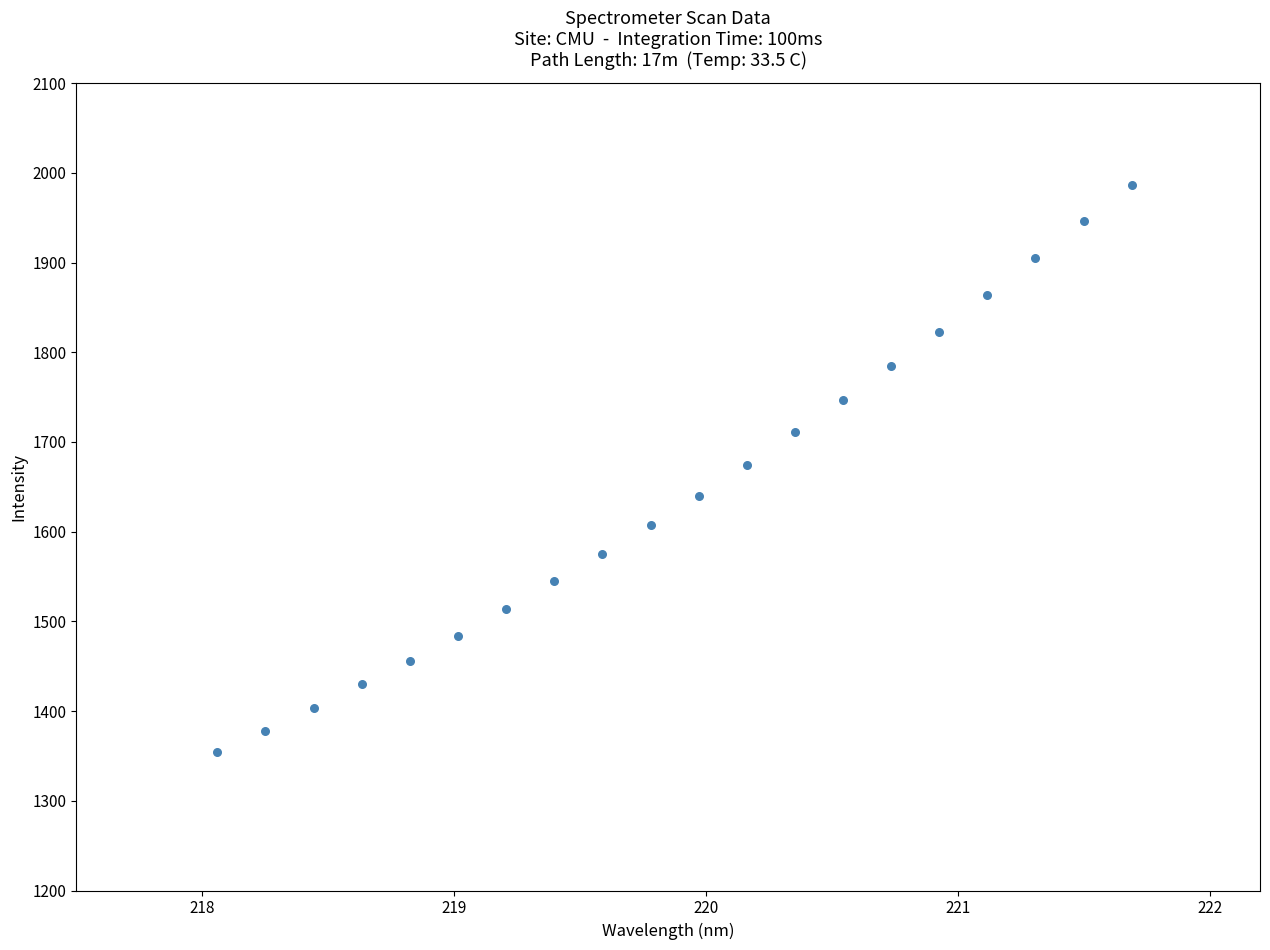

What is the range of X values (max minus min)?

3.6